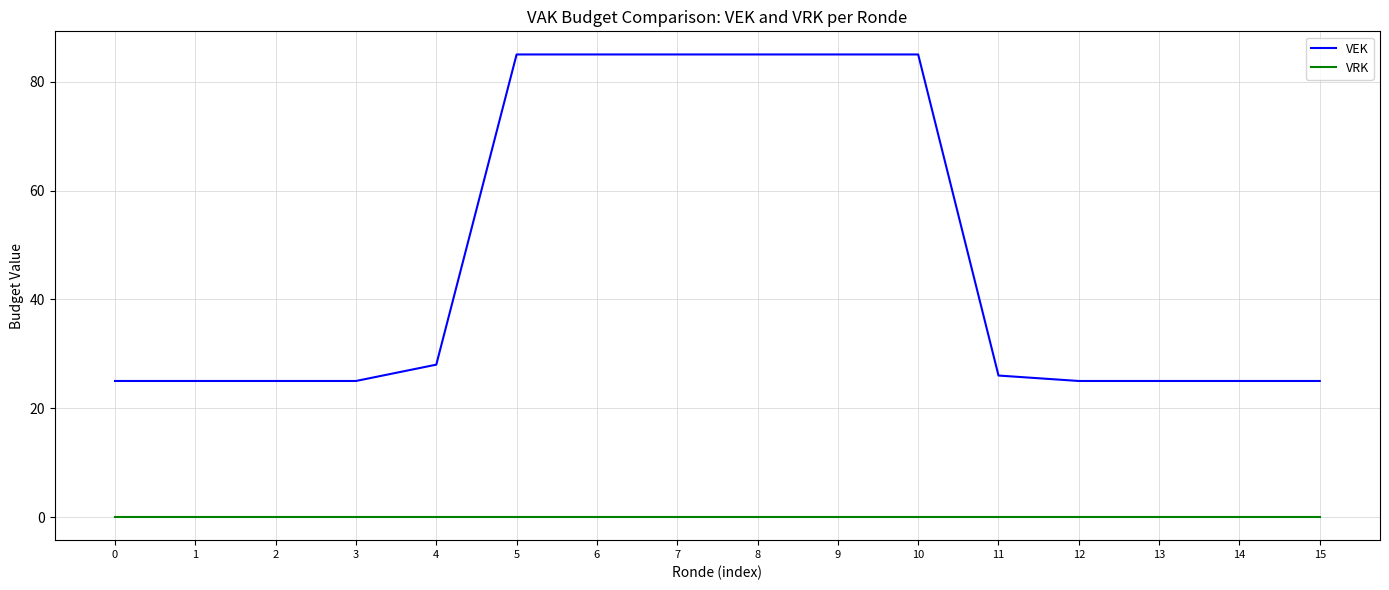

True or false: VEK and VRK cross at least once.

False